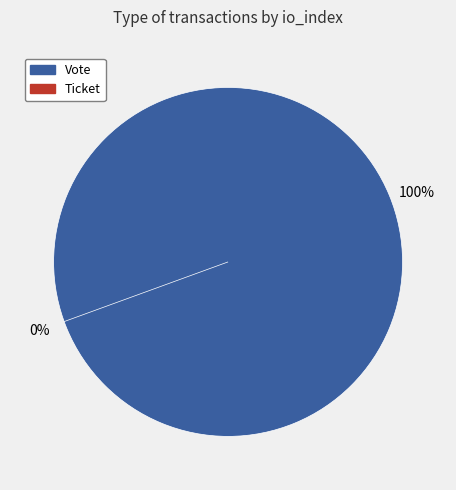

Rank the categories by value from highest to lowest.

Vote, Ticket